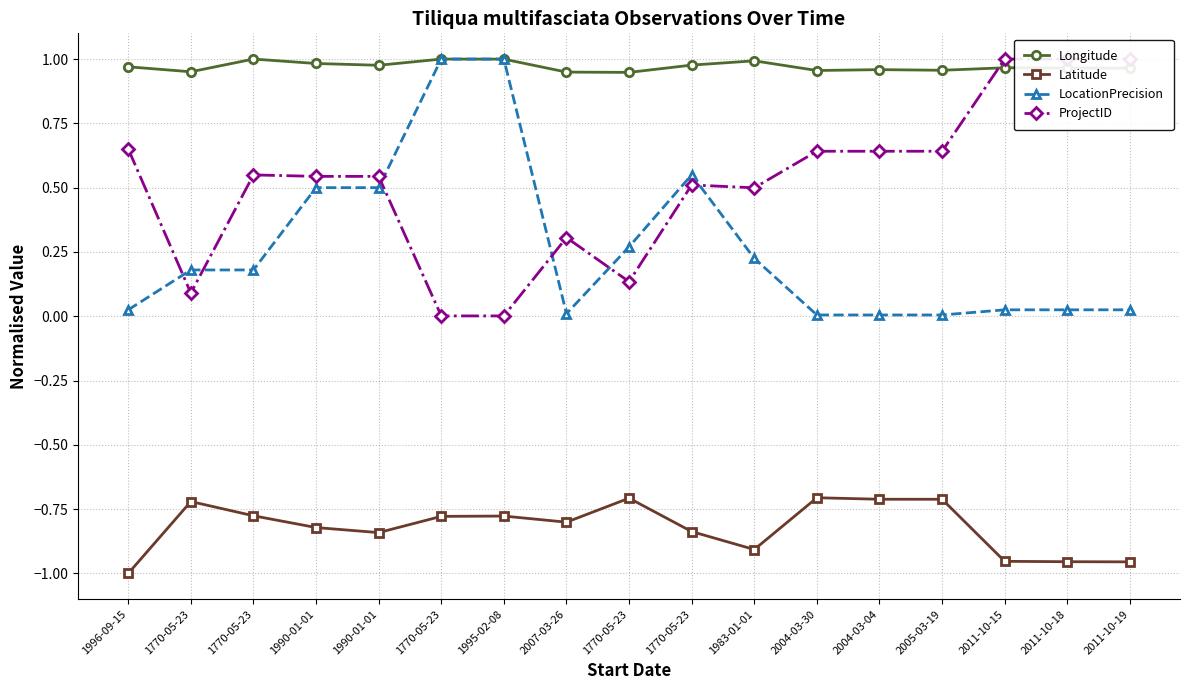

At which category does ProjectID reach its first local valley?

1770-05-23